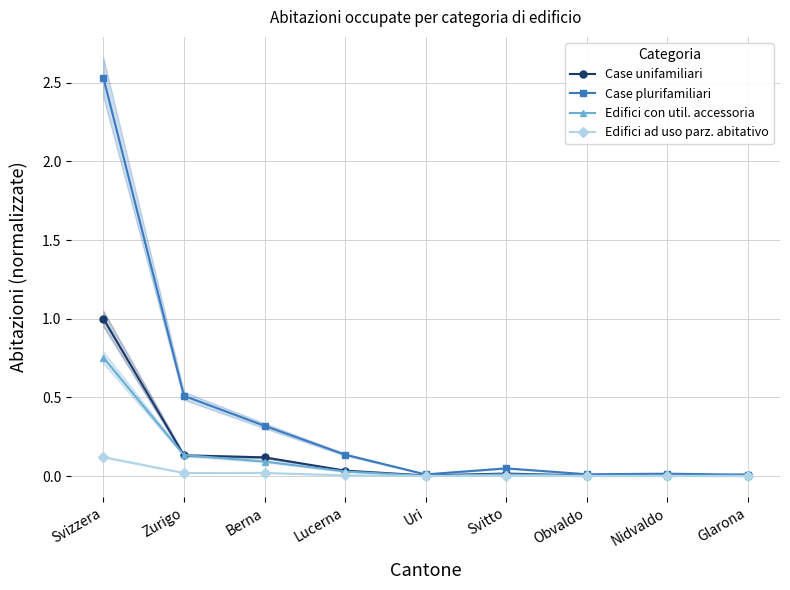

Which series ends up on top after the final intersection of Edifici con util. accessoria and Case unifamiliari?

Case unifamiliari